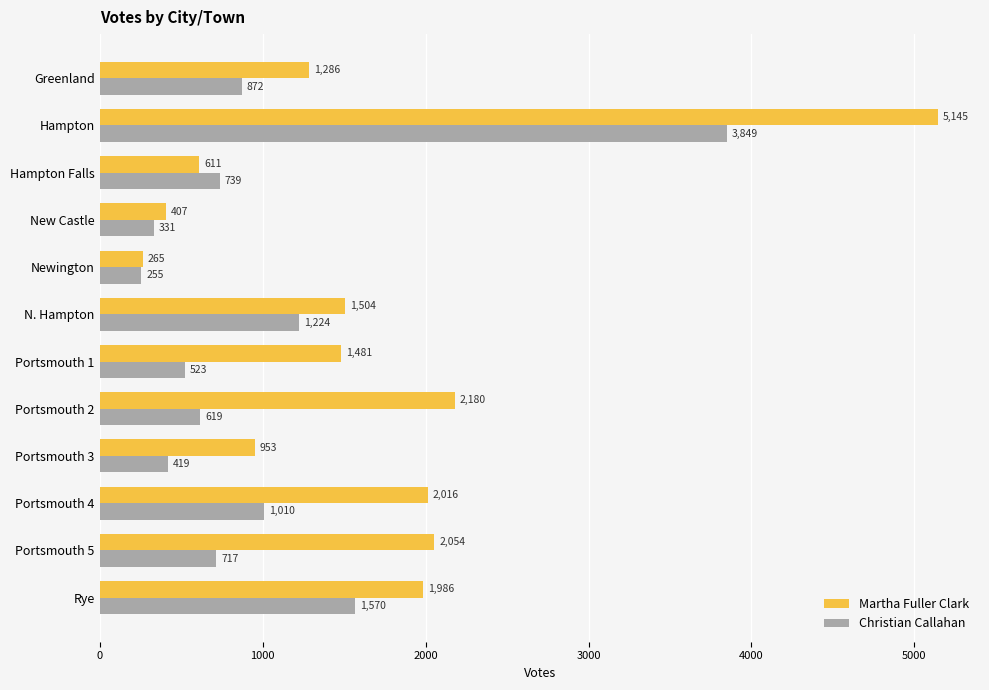

At which label is Christian Callahan closest to 2052?

Rye